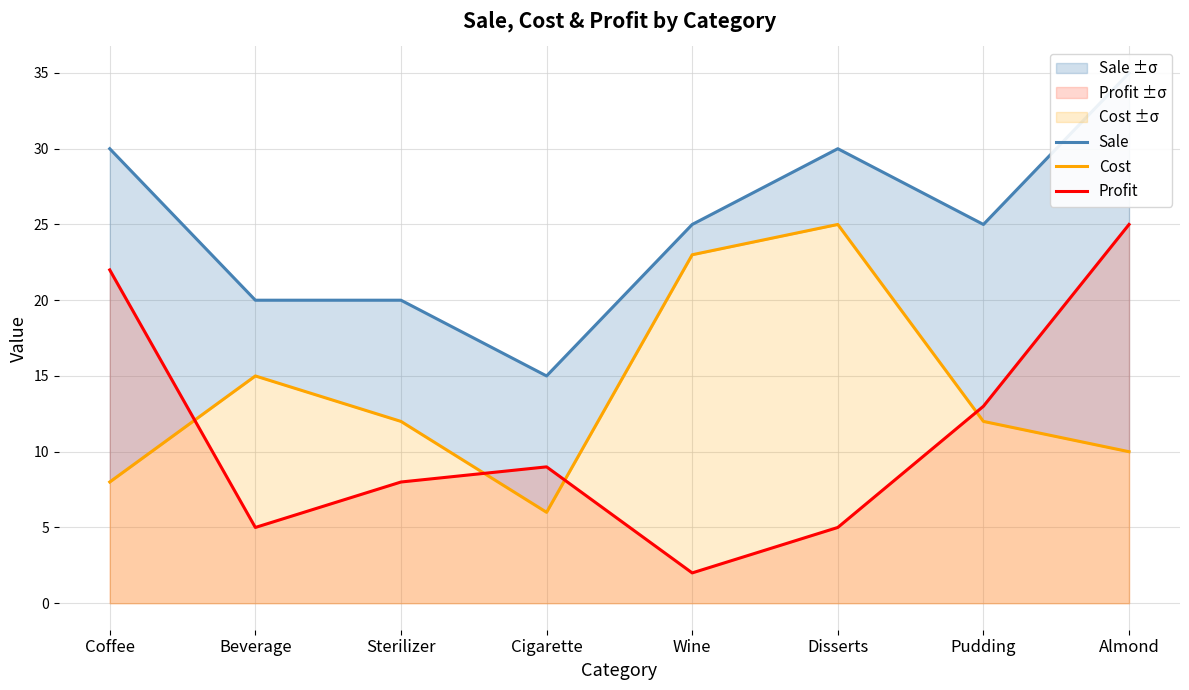

Which series has the largest total across all categories?

Sale